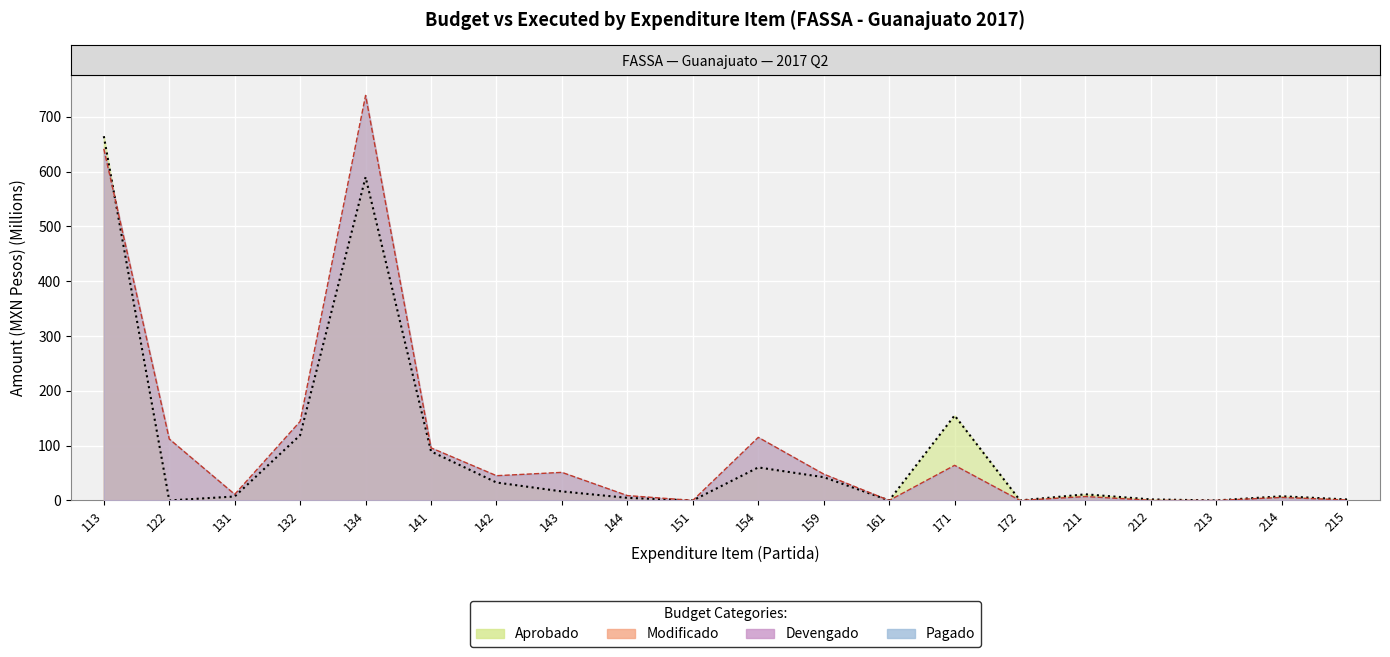

True or false: Modificado and Aprobado cross at least once.

True